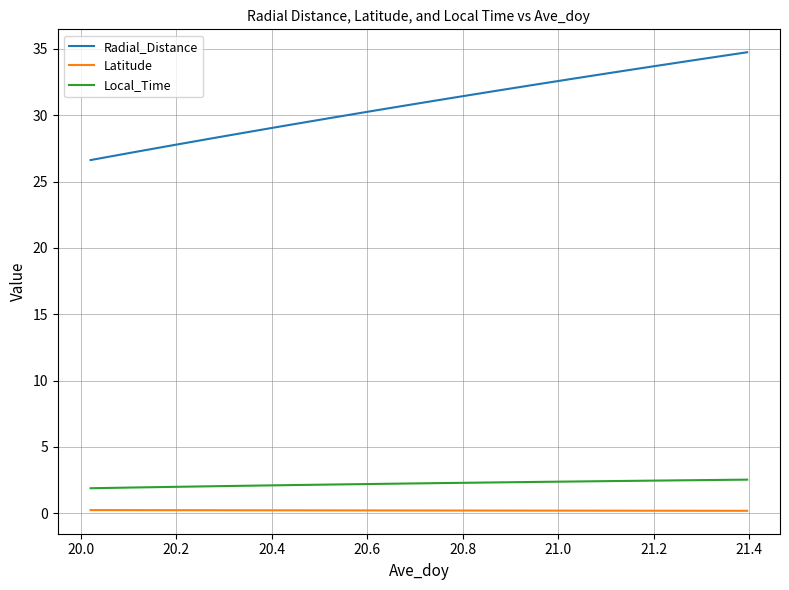

Which series has the largest total across all categories?

Radial_Distance